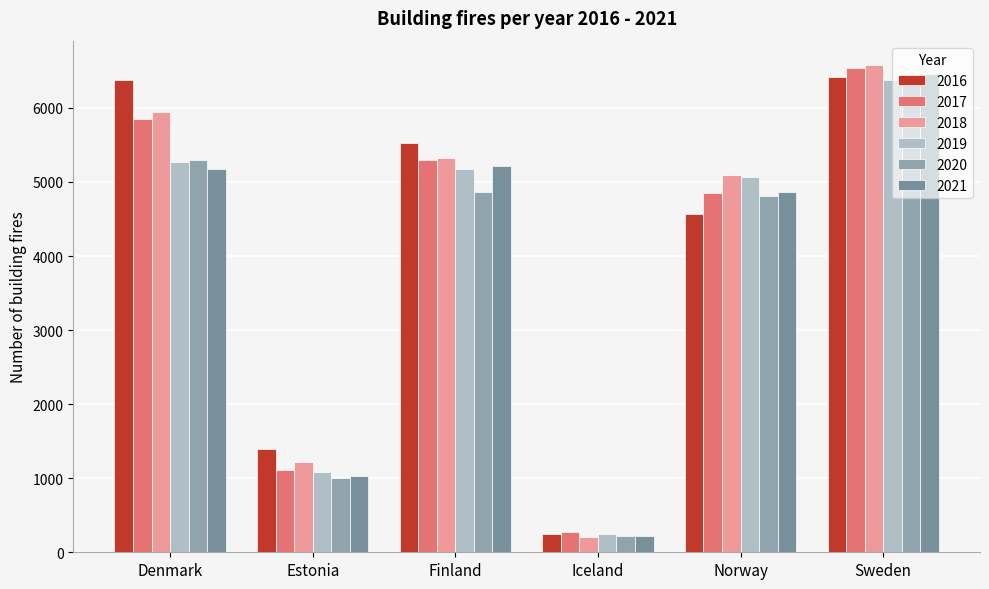

Is the value of 2019 at Finland greater than the value of 2020 at Estonia?

Yes